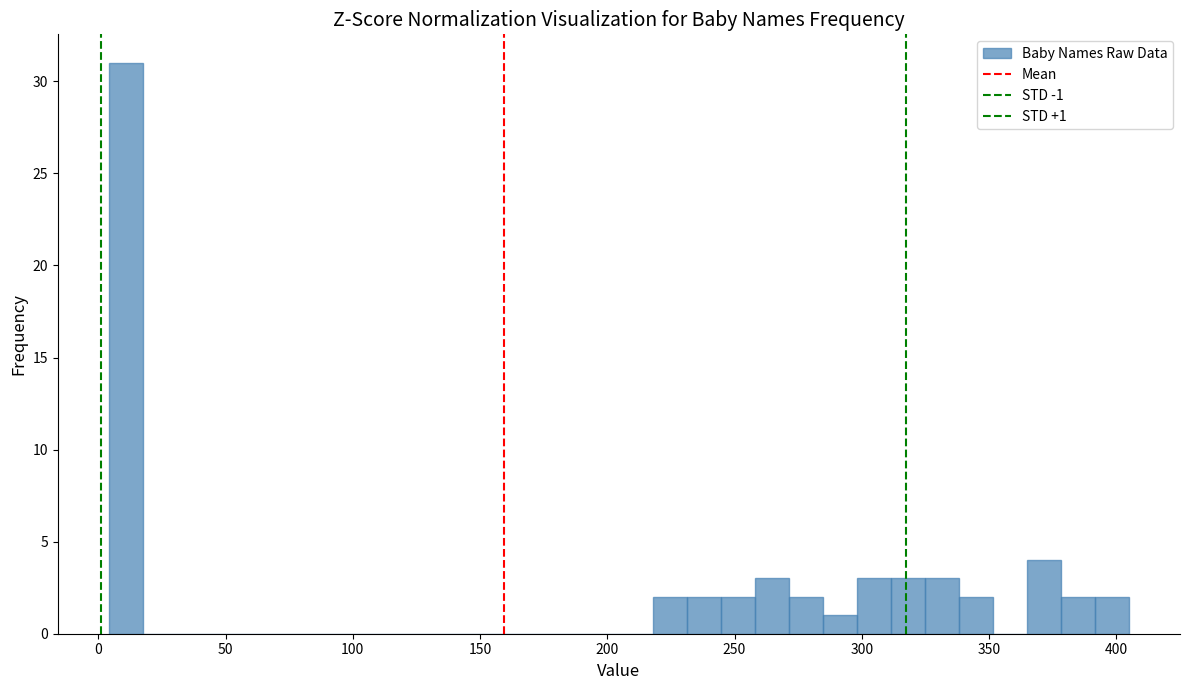

Read against the x-axis, roughly where is the centre of the tallest bar?

10